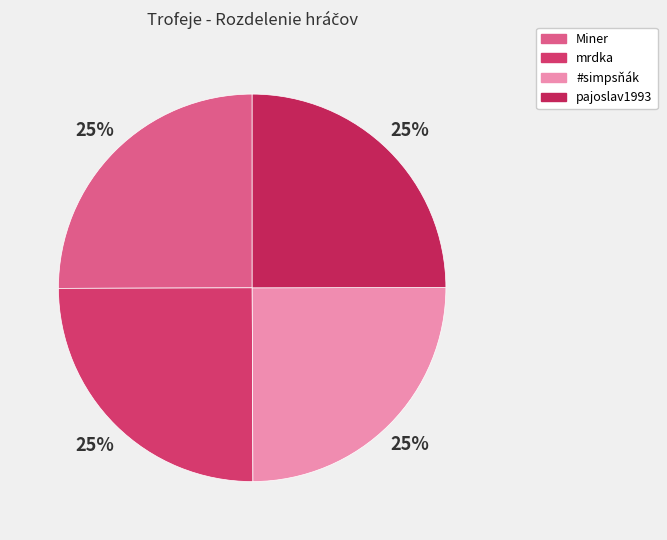

The mrdka slice represents 13% of the pie. True or false?

False